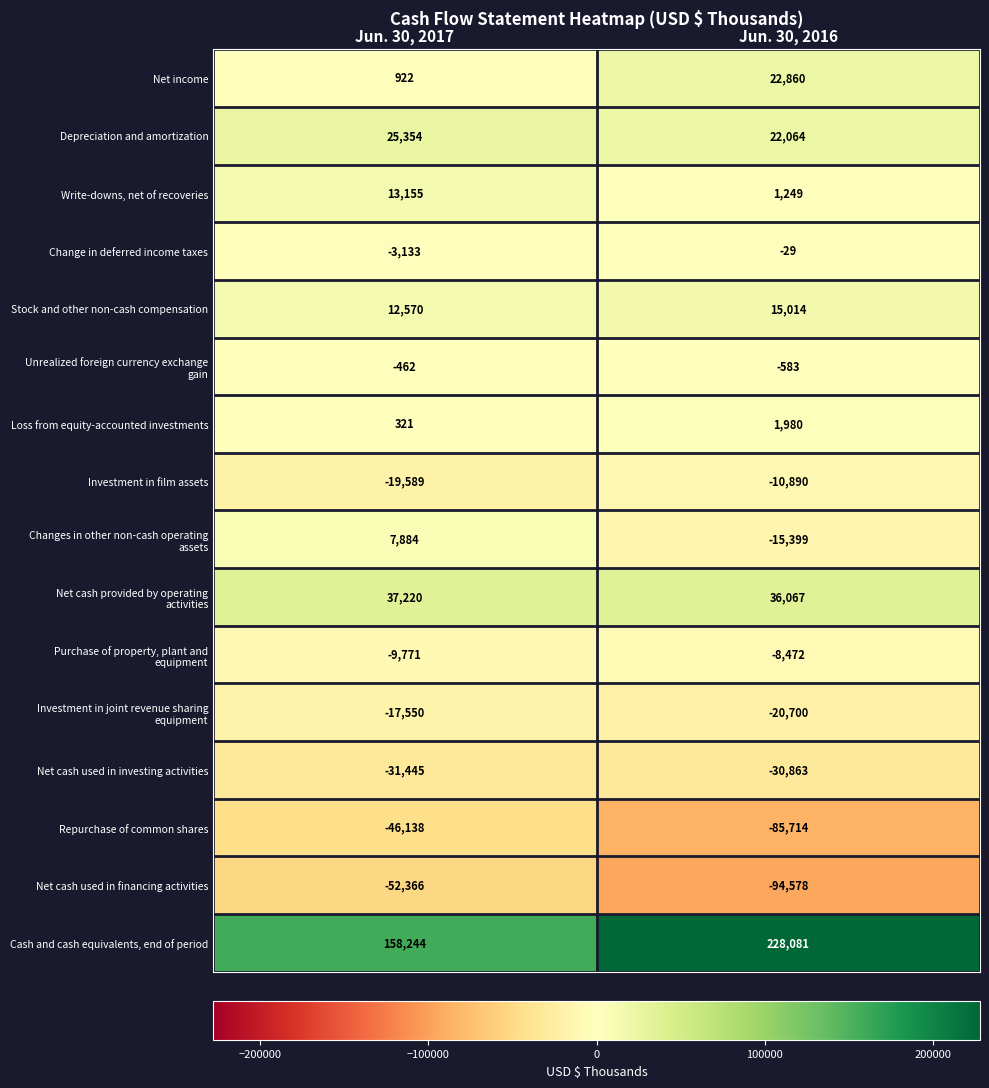

What is the sum of the Net cash used in financing activities values at Jun. 30, 2017 and Jun. 30, 2016?

-146944